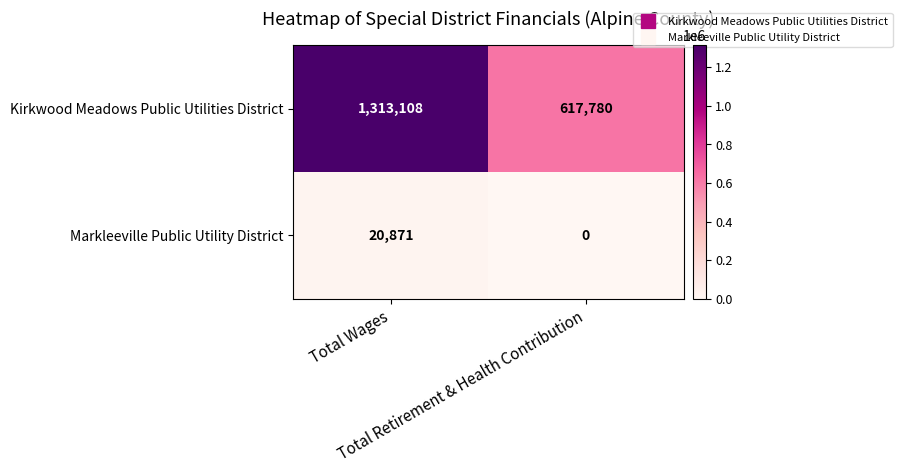

Rank the series by their maximum value, from highest to lowest.

Kirkwood Meadows Public Utilities District, Markleeville Public Utility District